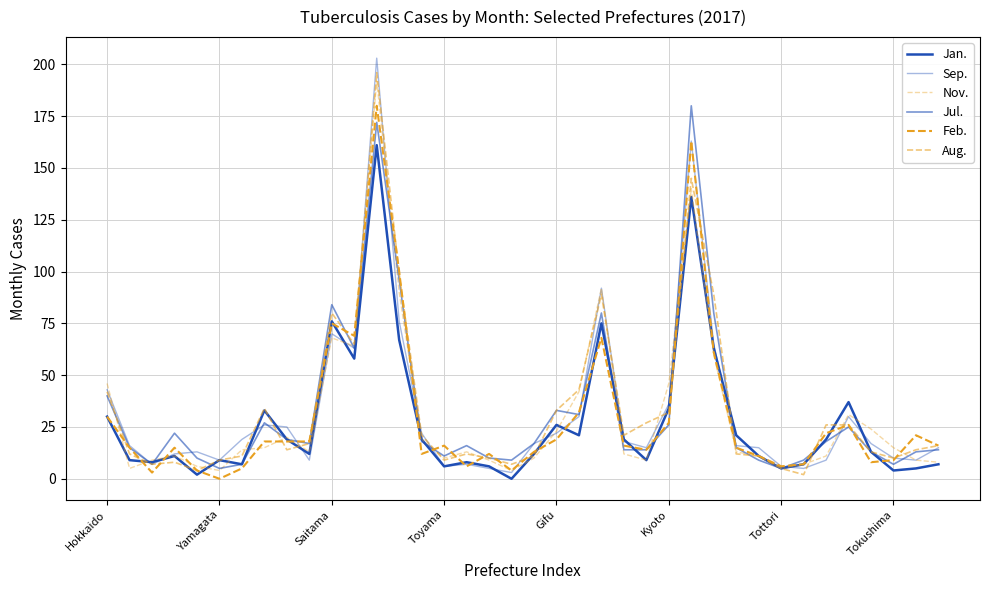

In Jan., how many points are lower than both neighbors (excluding endpoints)?

11